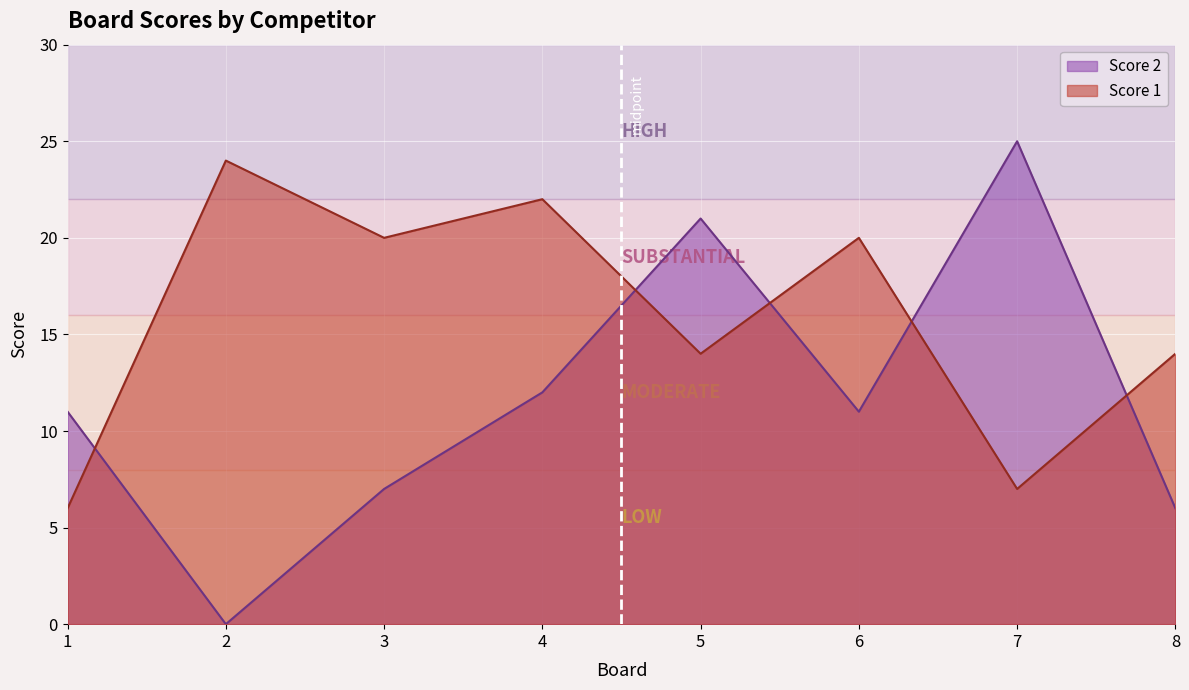

What is the greatest value displayed?

25